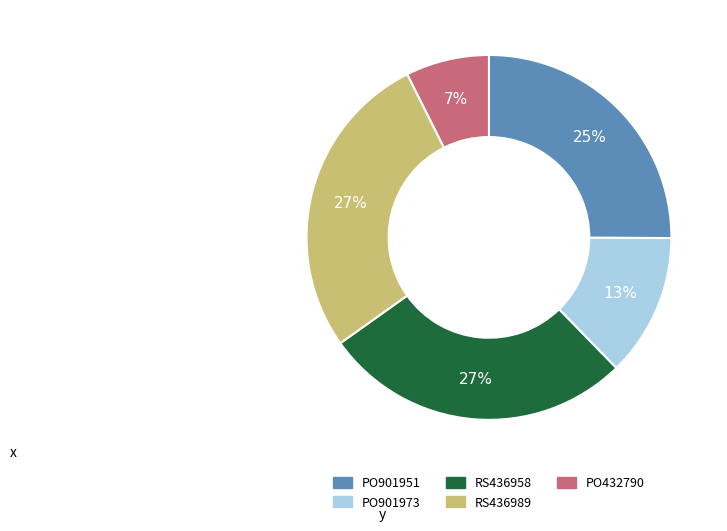

Which category has the smallest portion of the pie?

PO432790